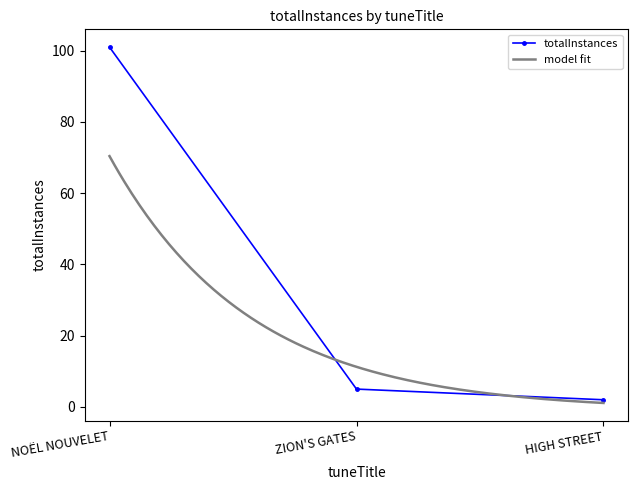

Reading left to right, what are all the values shown in this chart?

101	5	2